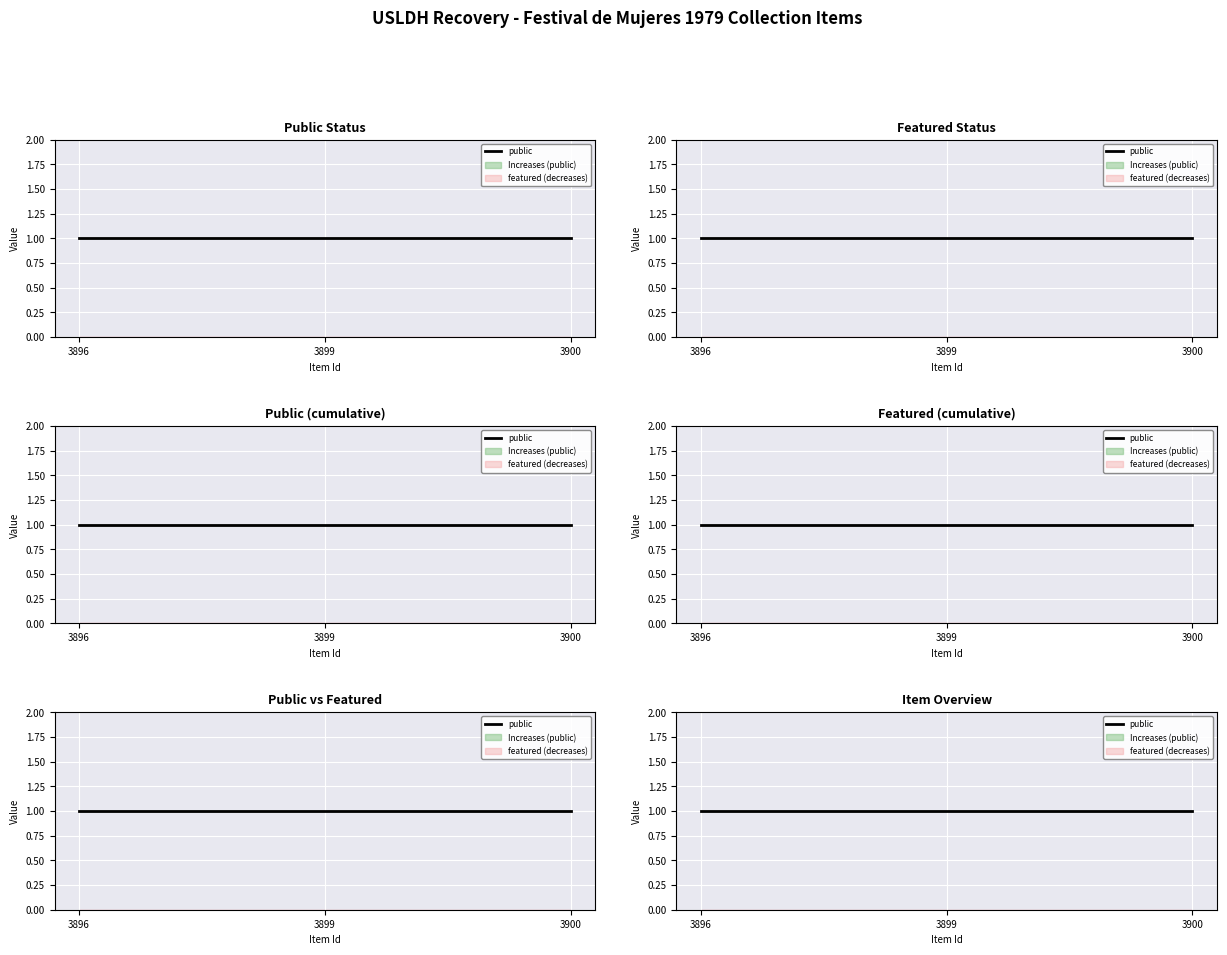

True or false: public has a value of 2 at 3900.

False